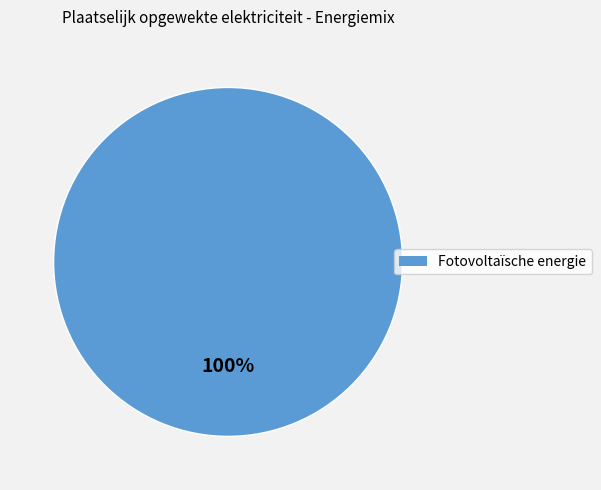

Does any single category account for the majority?

Yes